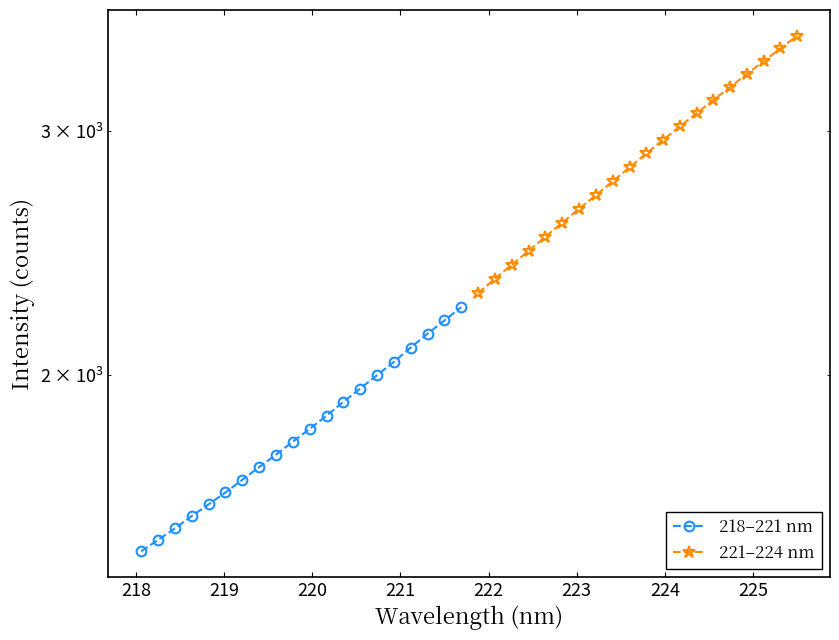

True or false: 218–221 nm and 221–224 nm cross at least once.

False